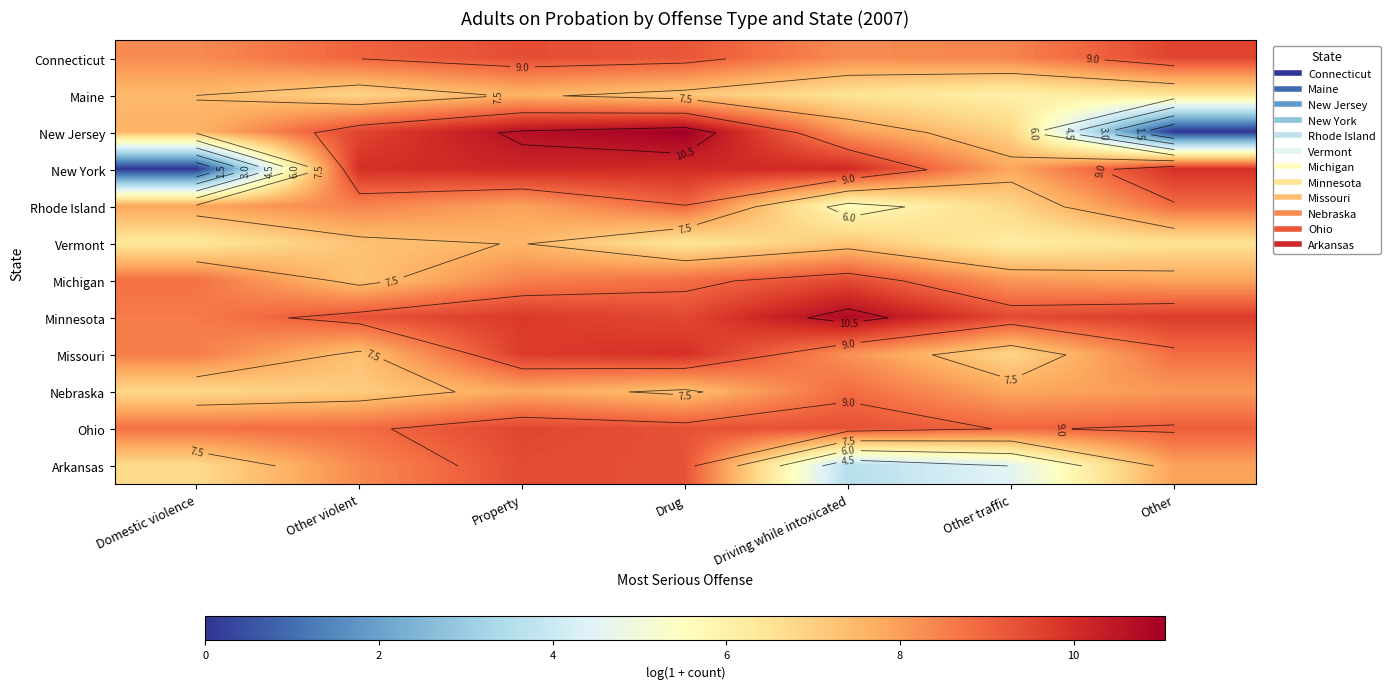

Which series has the largest total across all categories?

Minnesota